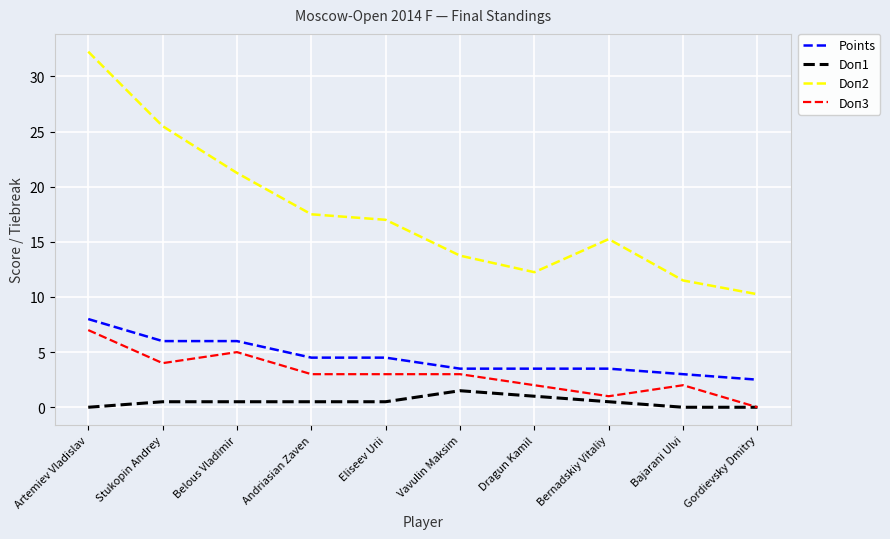

True or false: Doп3 and Doп2 intersect in this chart.

False